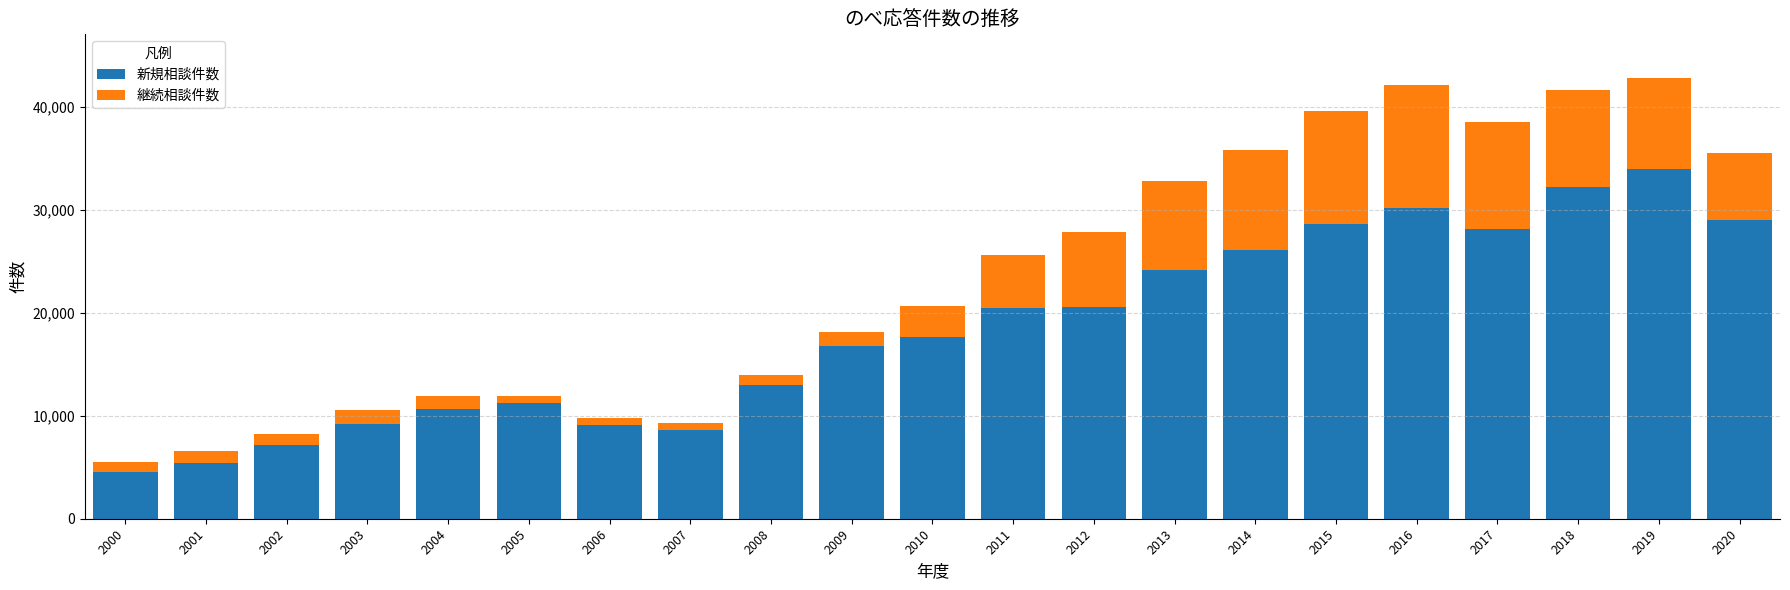

How many series are shown in this chart?

2